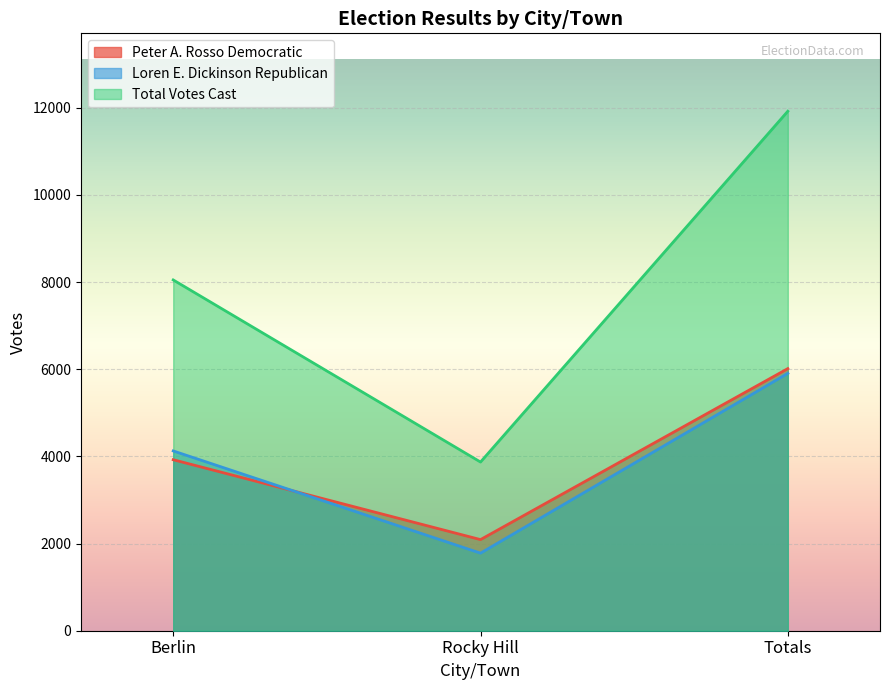

What is the average value of the Total Votes Cast series?

7947